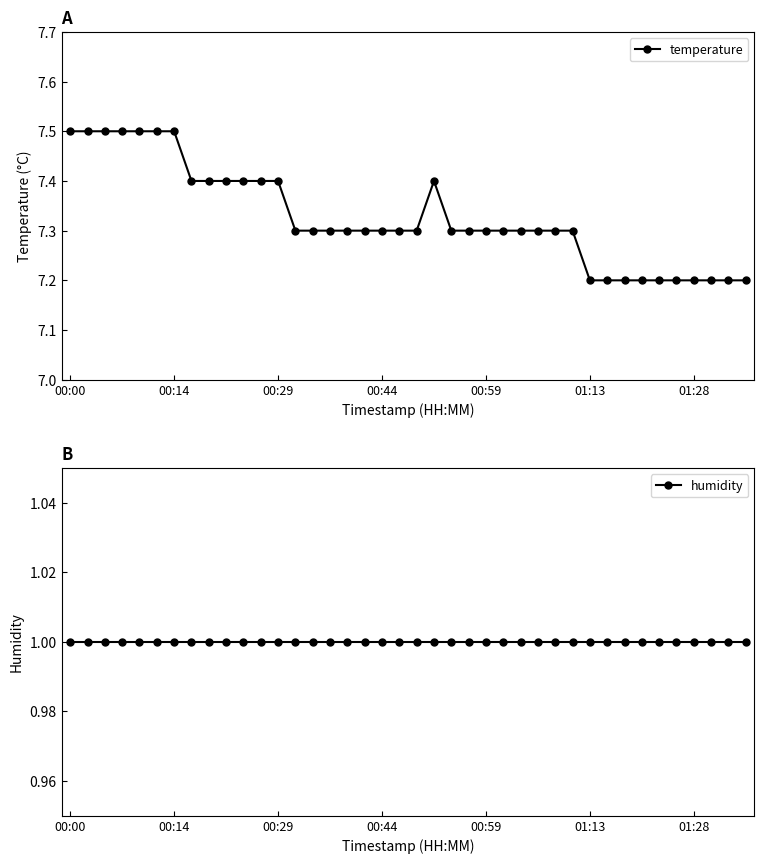

True or false: temperature and humidity intersect in this chart.

False